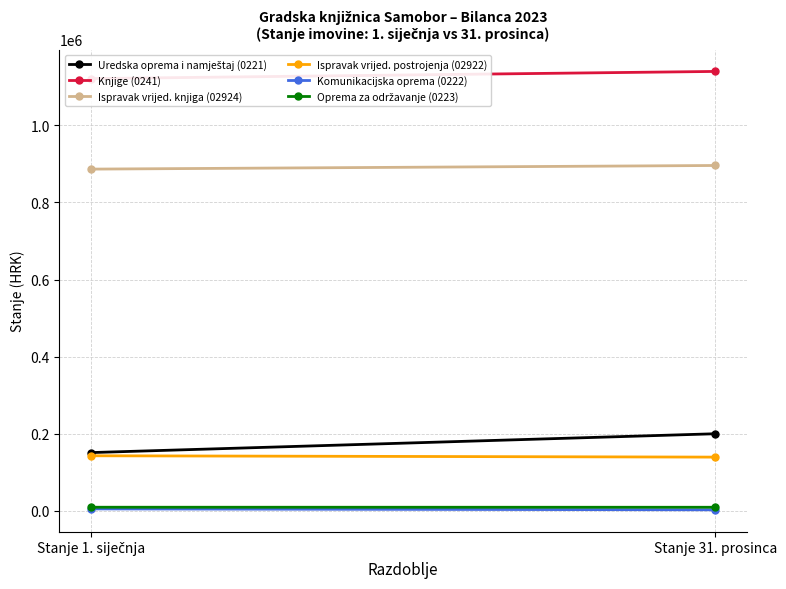

How many values in the Ispravak vrijed. postrojenja (02922) series exceed 143122?

1